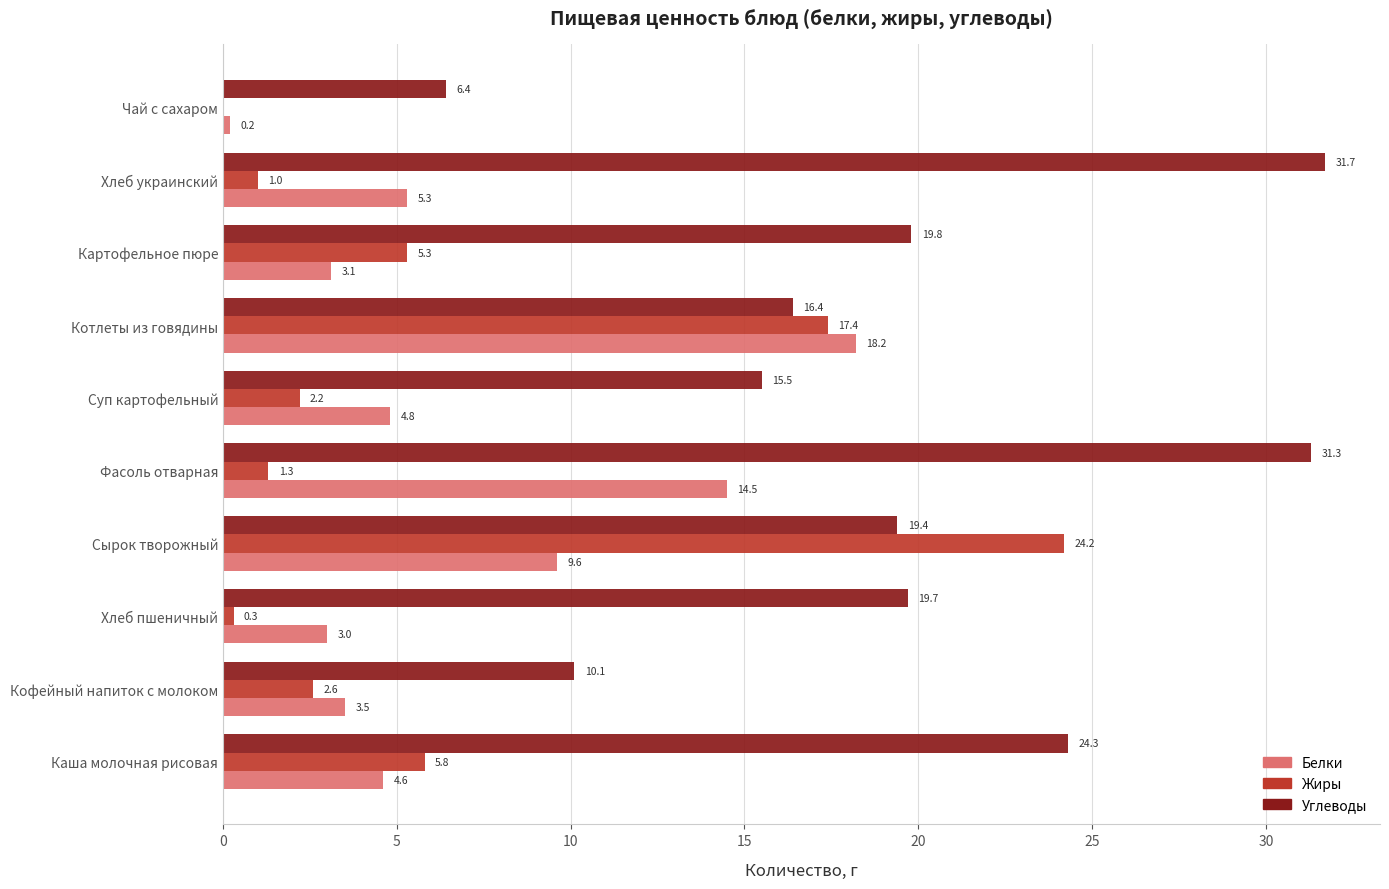

Which series has the largest total across all categories?

Углеводы